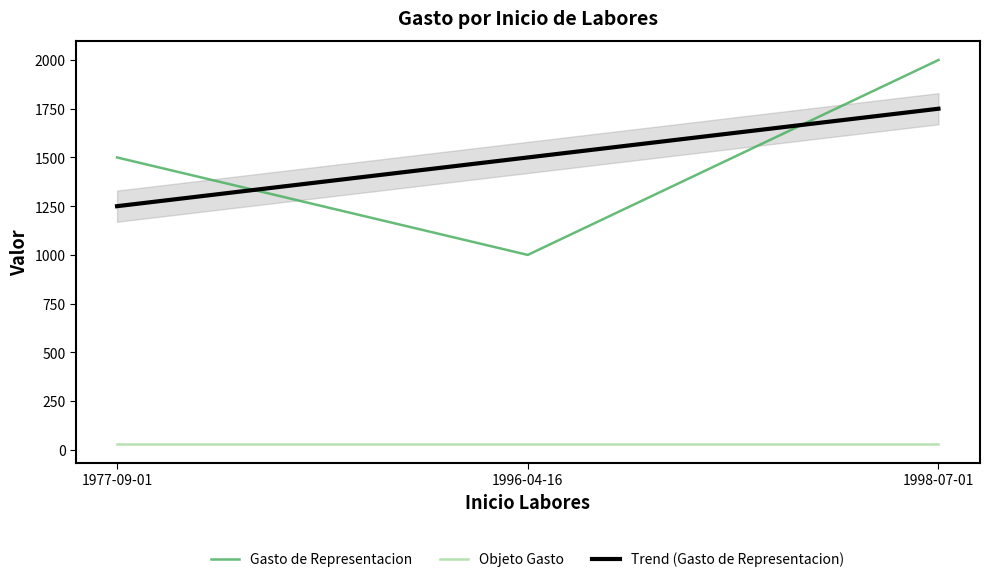

What is the sum of all values?

4500